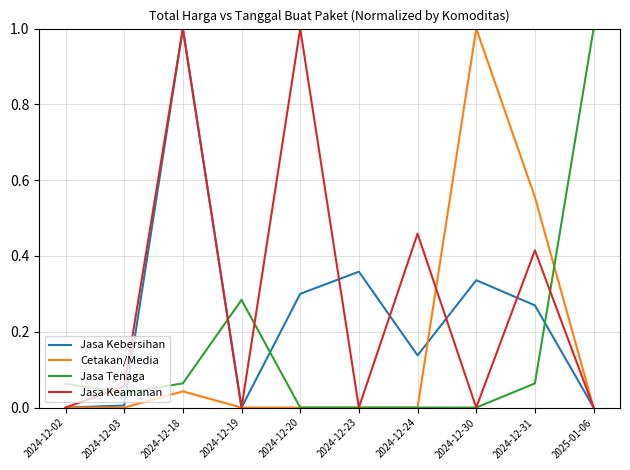

What is the maximum value for Jasa Tenaga?

1.0